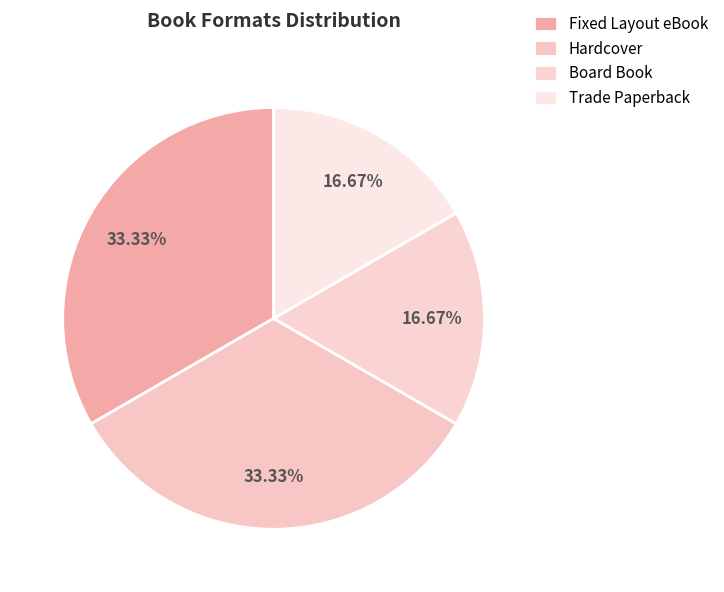

Rank the categories by value from lowest to highest.

Board Book, Trade Paperback, Fixed Layout eBook, Hardcover